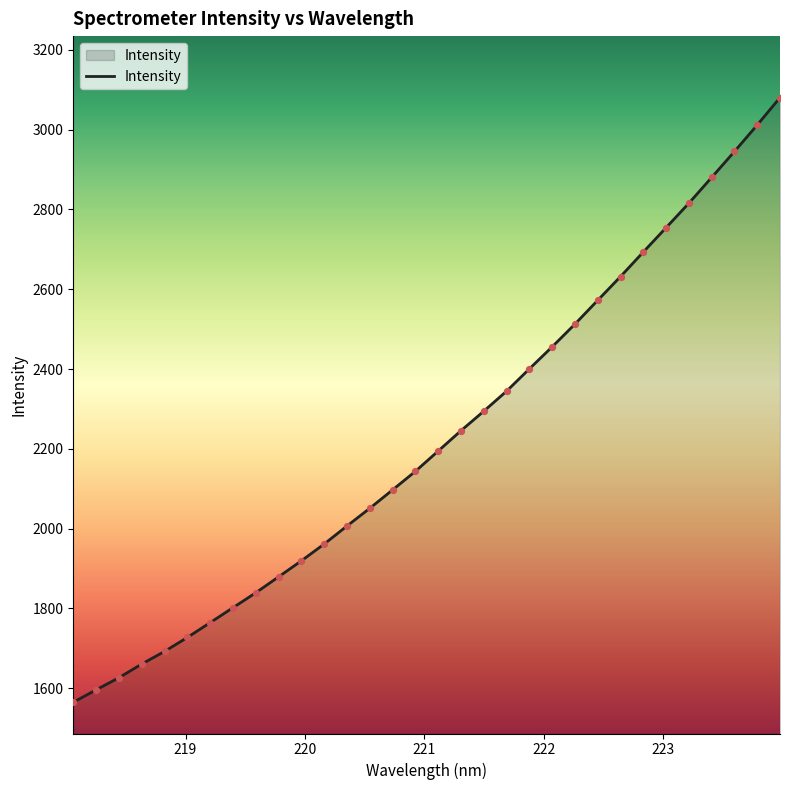

What is the maximum value shown in the chart?

3080.3